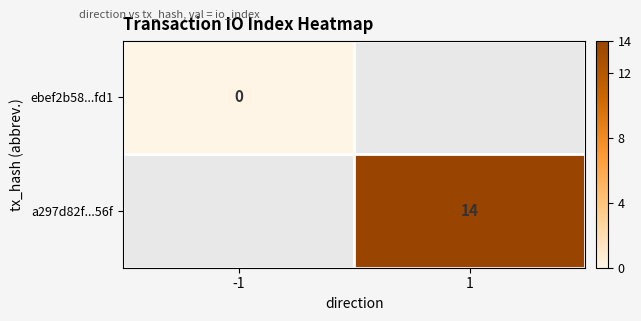

The value of a297d82f...56f at 1 is 14. True or false?

True